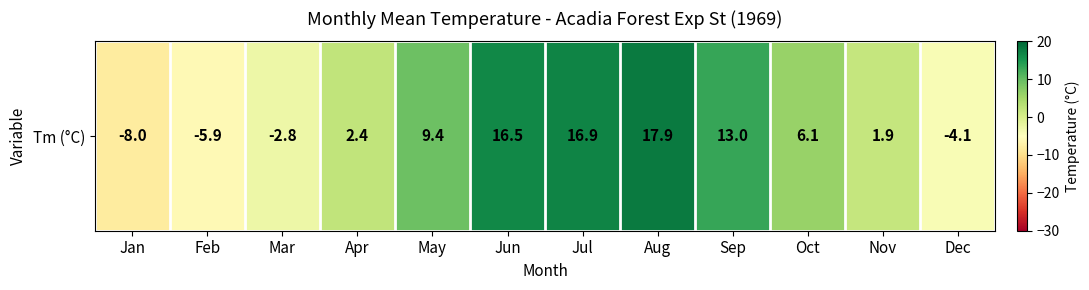

Rank the categories by value from highest to lowest.

Aug, Jul, Jun, Sep, May, Oct, Apr, Nov, Mar, Dec, Feb, Jan